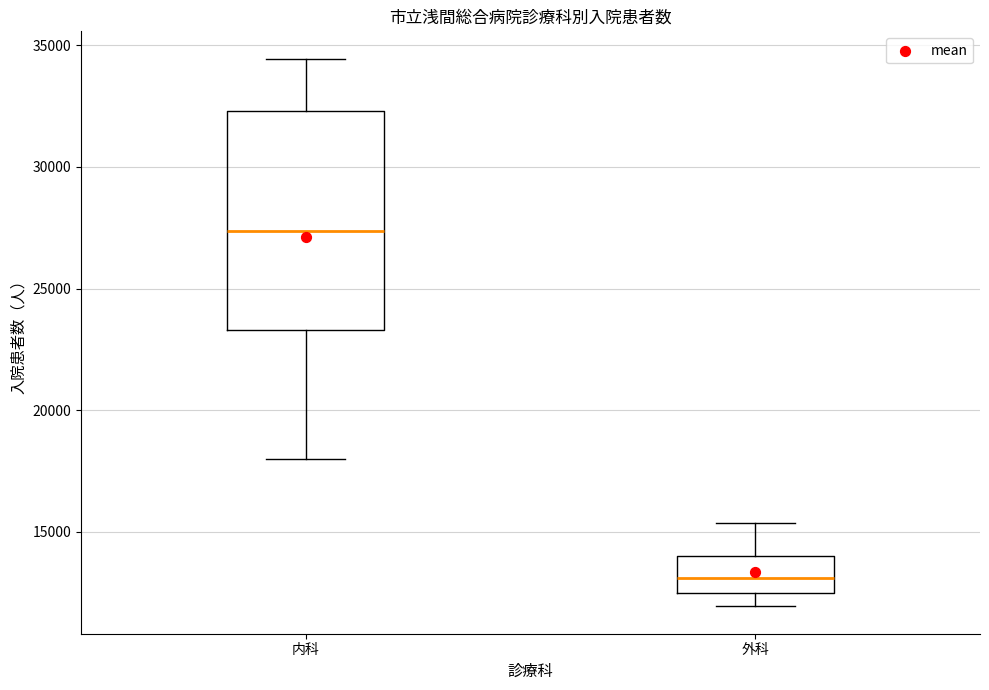

Which box's median line is the highest?

内科